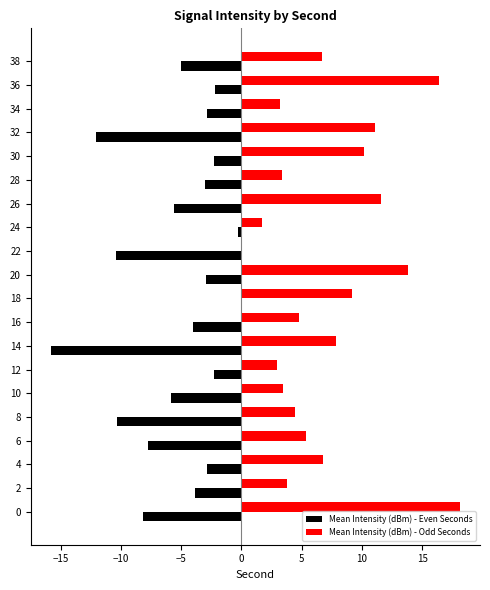

Between 2 and 22, which series saw the biggest shift?

Mean Intensity (dBm) - Even Seconds